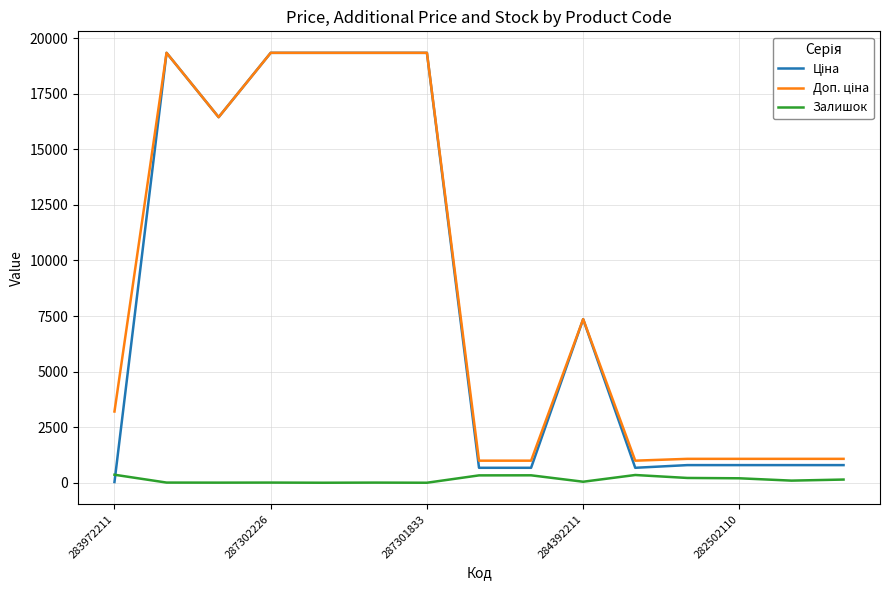

The Залишок series shows 45.0 at 284392211. True or false?

True